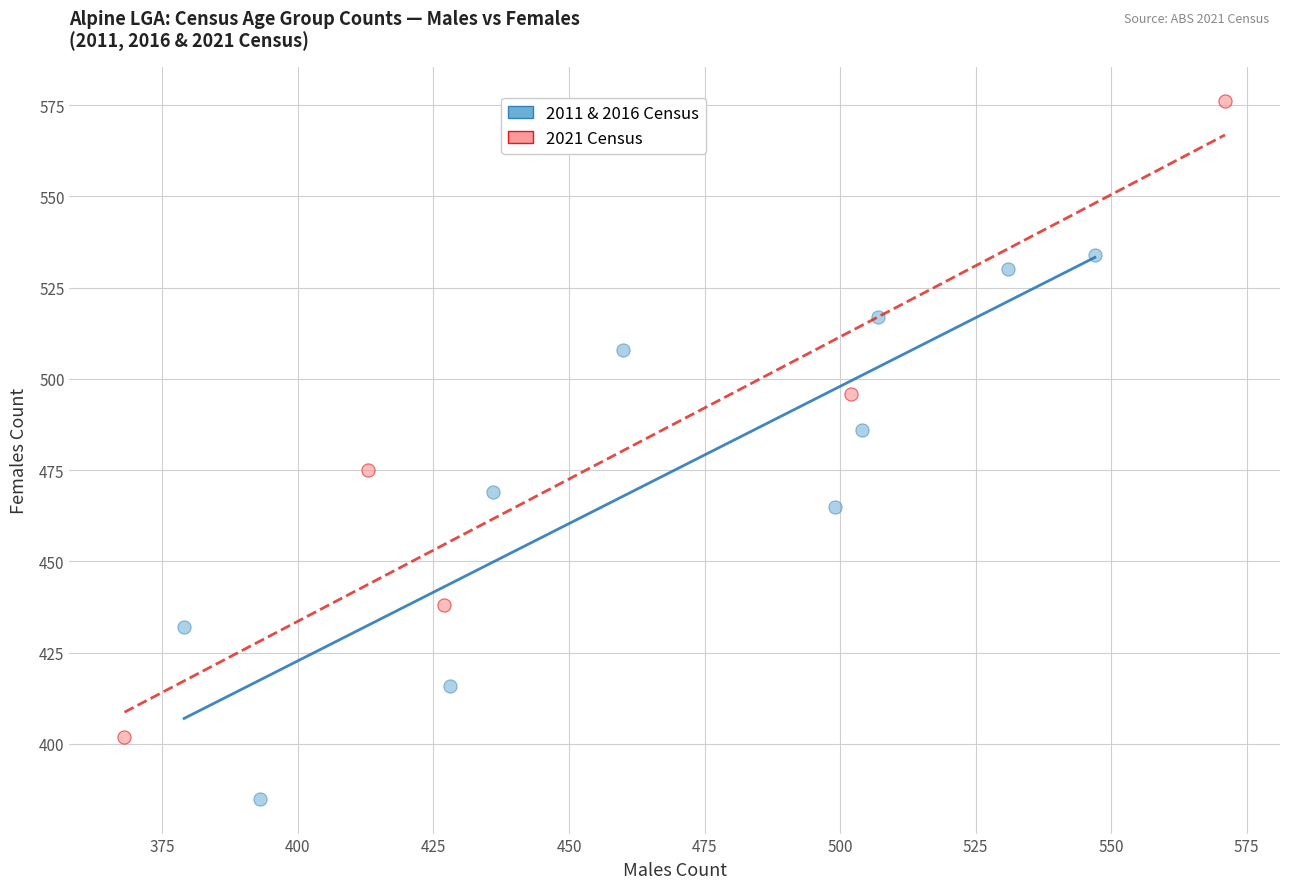

Which series contains the lowest Y value?

2011 & 2016 Census